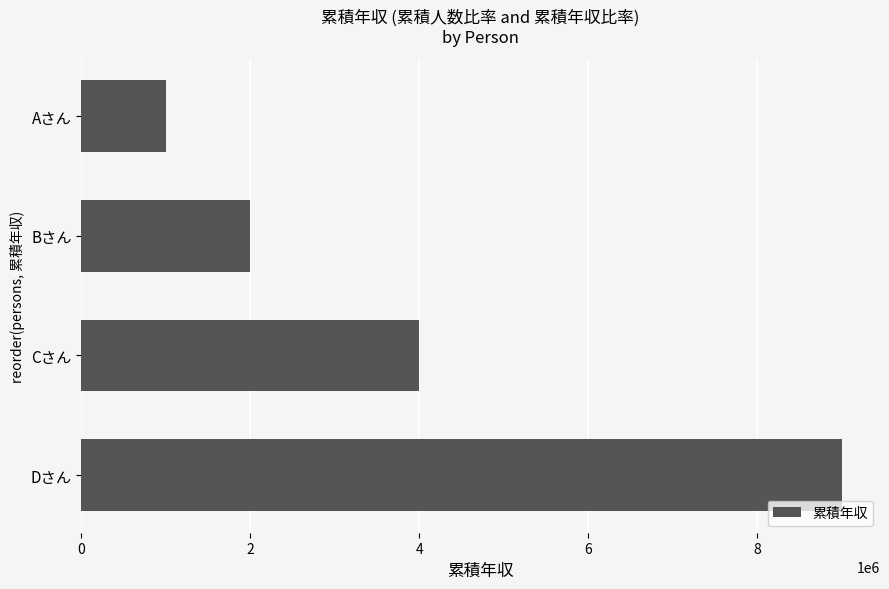

What is the greatest value displayed?

9000000